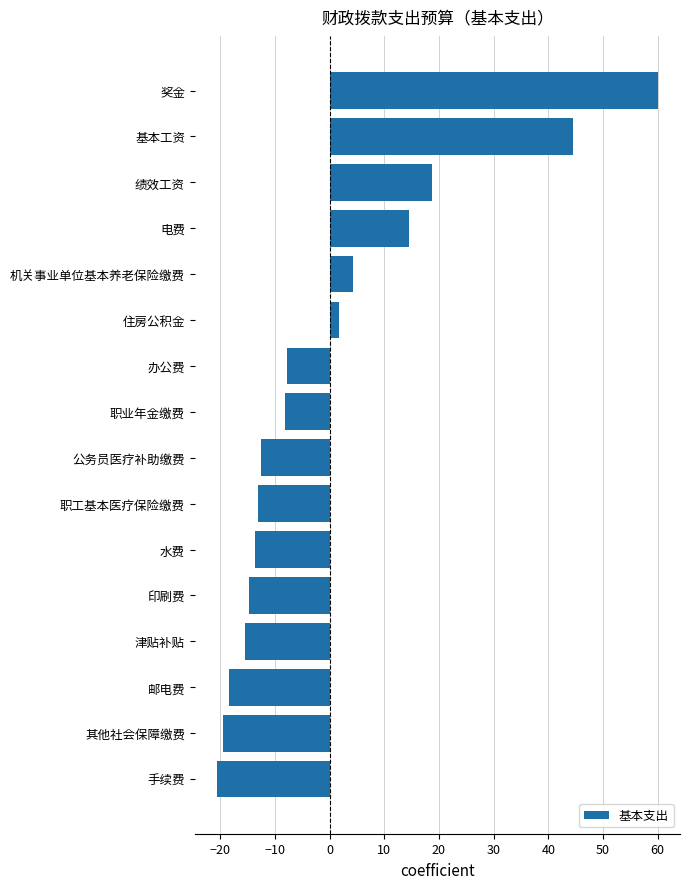

What is the difference between the second highest and minimum values?

65.1